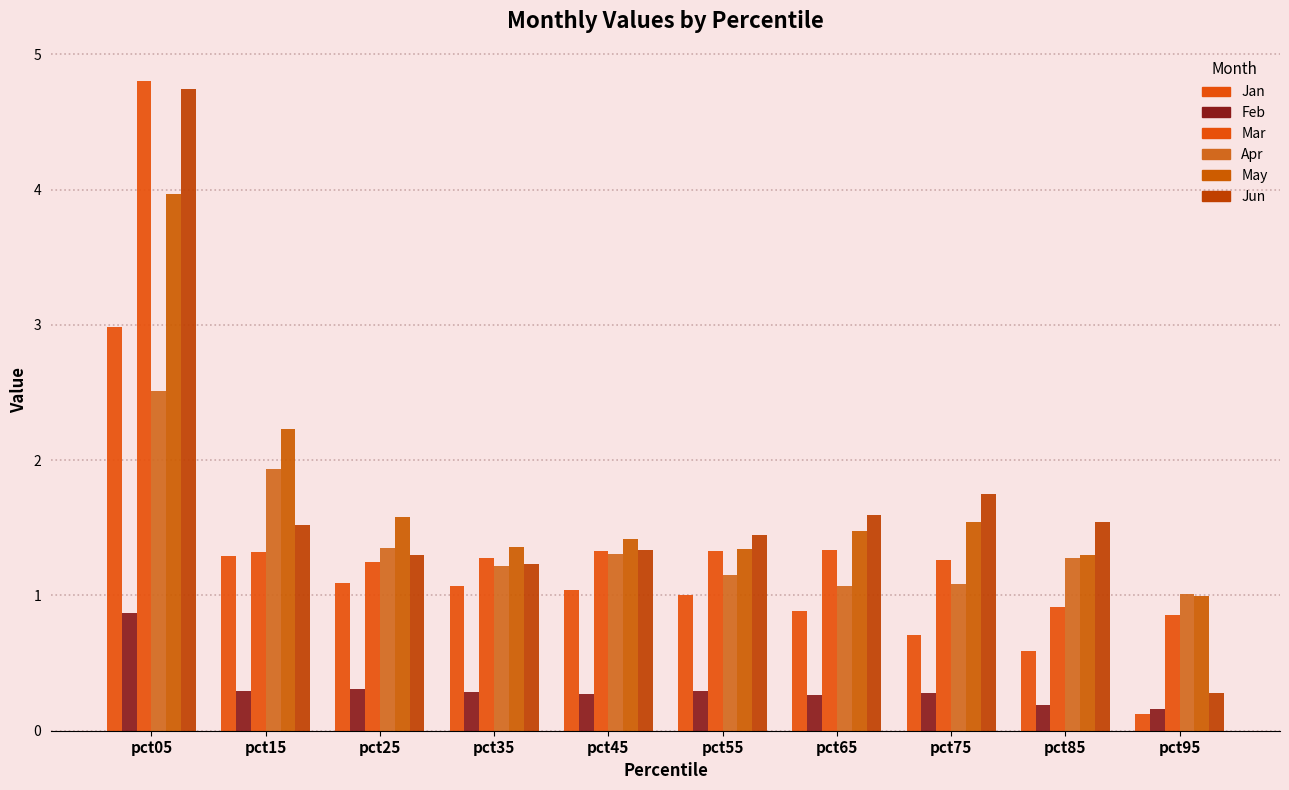

How many data points in May are less than 1?

1